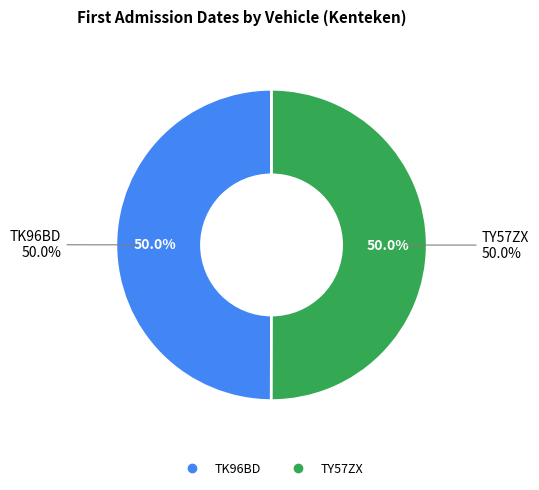

Rank the categories by value from lowest to highest.

TK96BD, TY57ZX